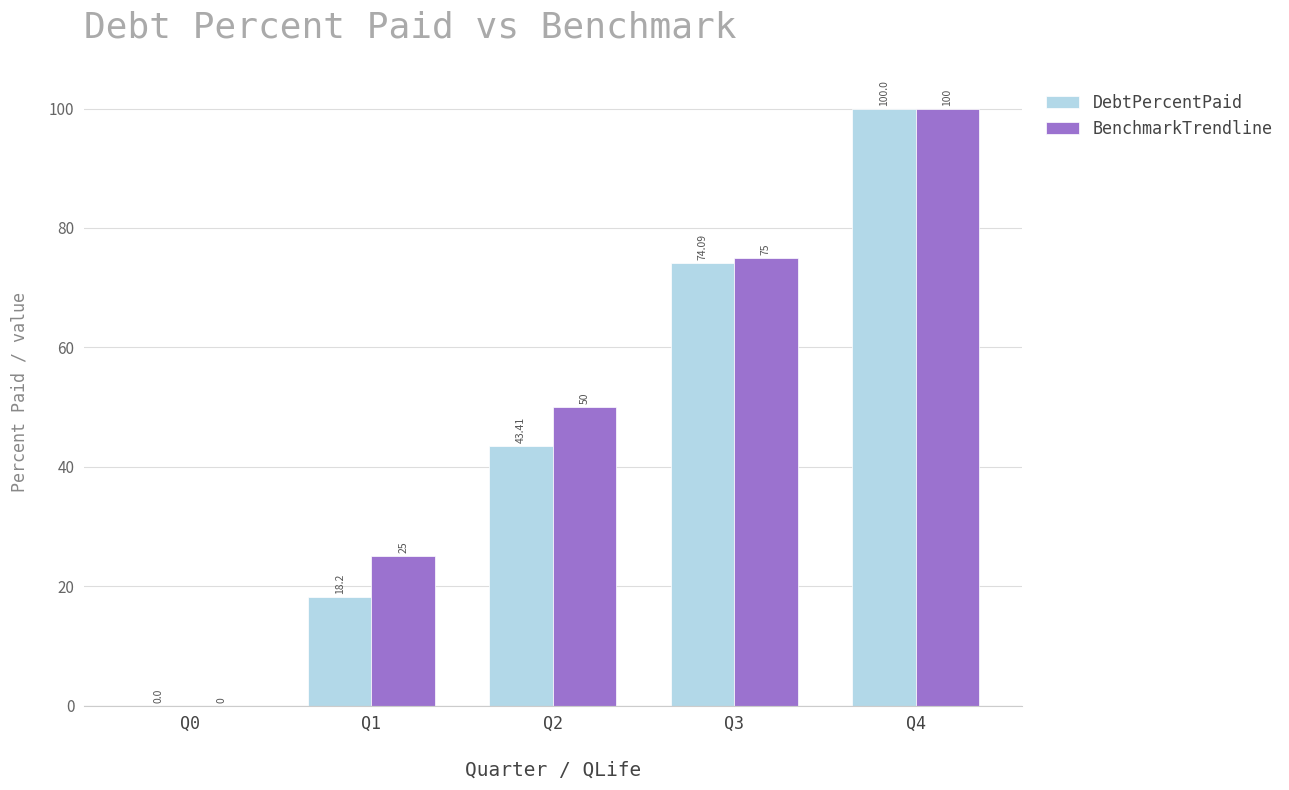

Where is BenchmarkTrendline nearest to the value 50?

Q2